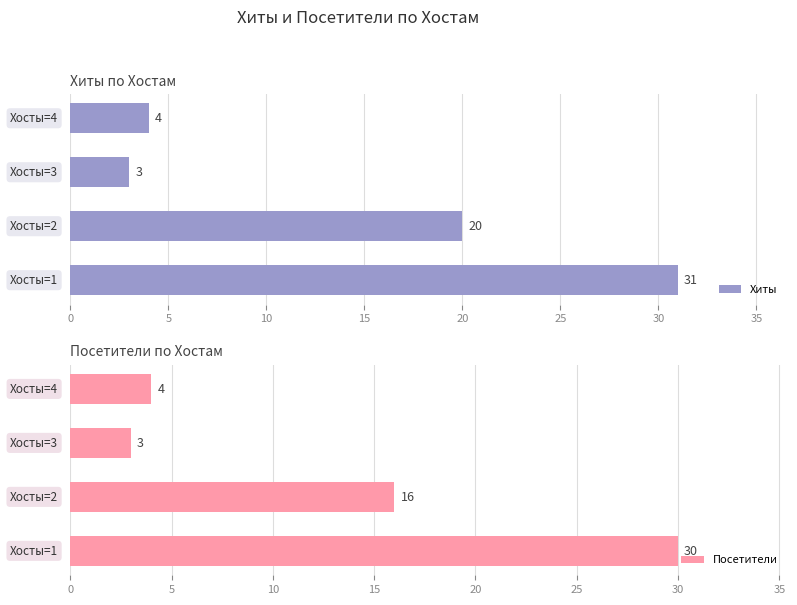

What is the difference between the second highest and minimum values in the Хиты series?

17